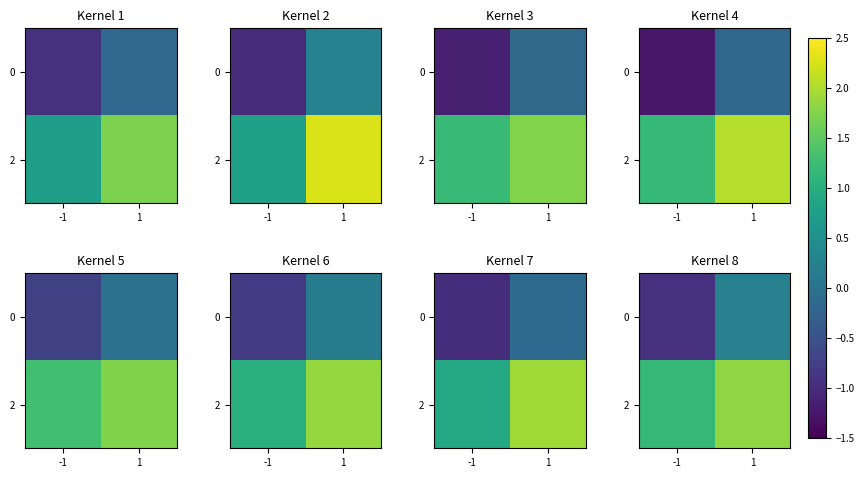

True or false: row_1 has a value of 1.9 at -1.

False